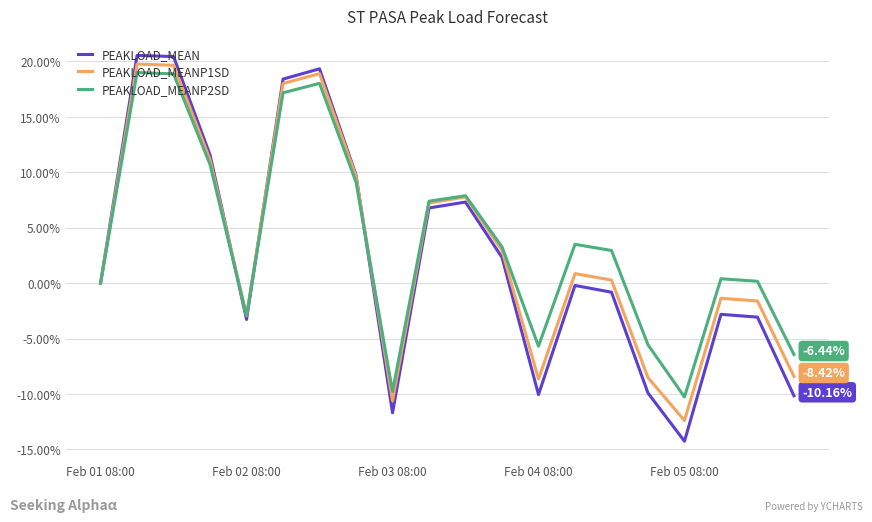

Which series has the largest range (max minus min)?

PEAKLOAD_MEAN